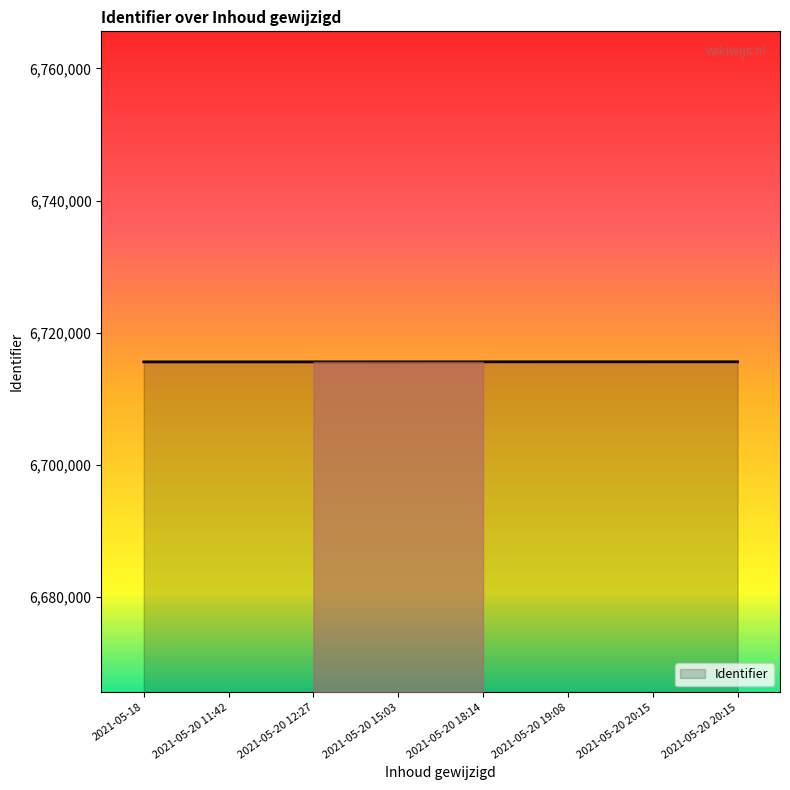

What is the difference between the maximum and minimum values?

14